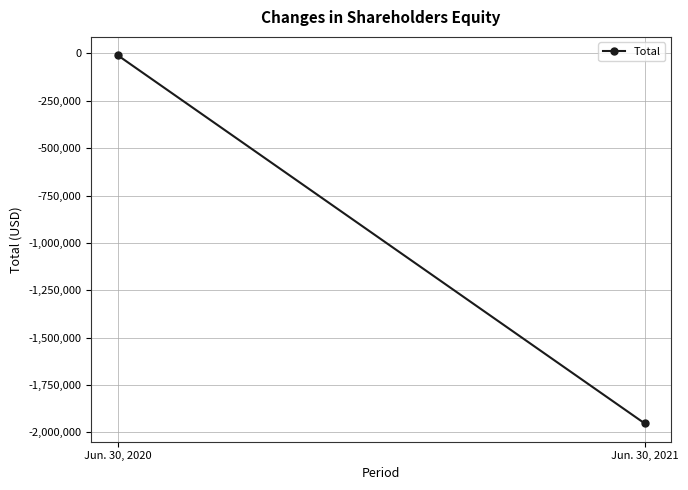

How many lines are shown in the chart?

1